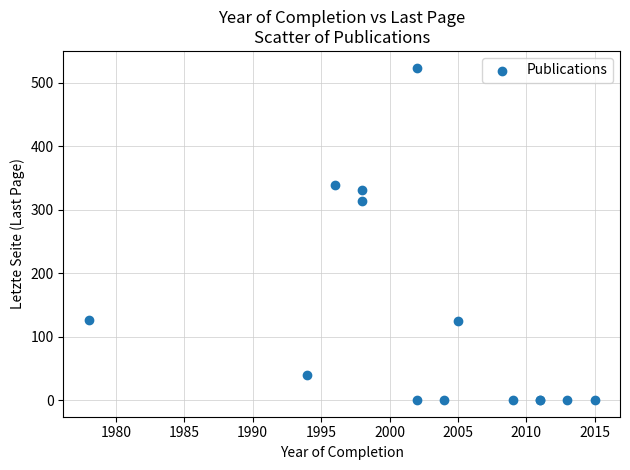

What Y value in the scatter plot is closest to 262?

314